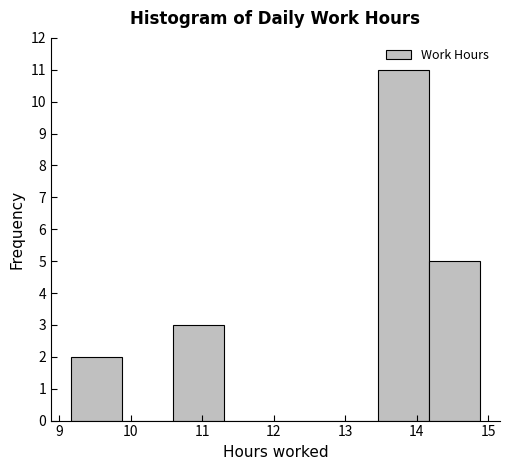

How tall is the bar that spans 13.5 to 14.2 on the x-axis? Neither the bar edges nor the heights are printed on the chart, so give them approximately, as read against the axes.

11